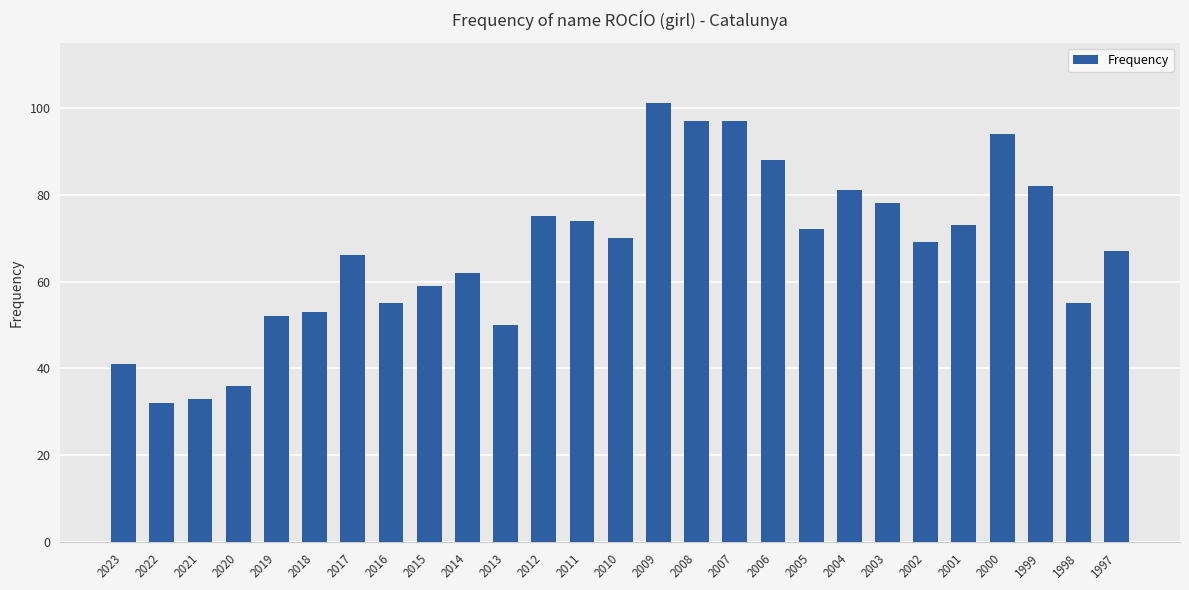

How many distinct data groups are displayed?

1